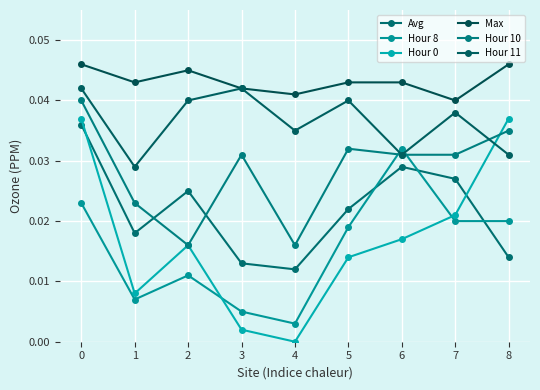

How many series are shown in this chart?

6